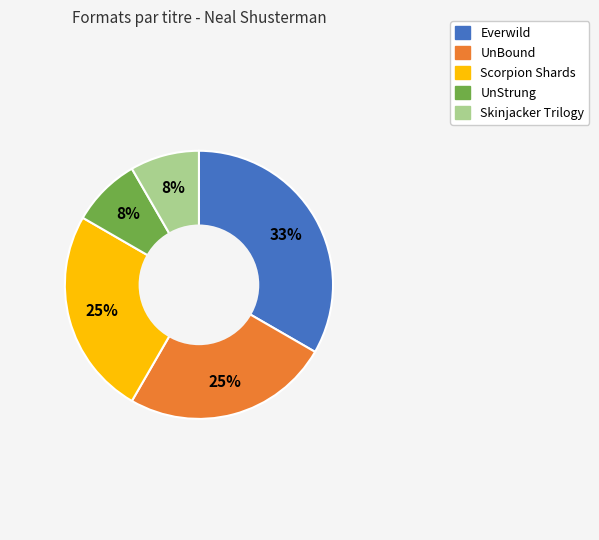

What is the largest slice in the pie chart?

Everwild